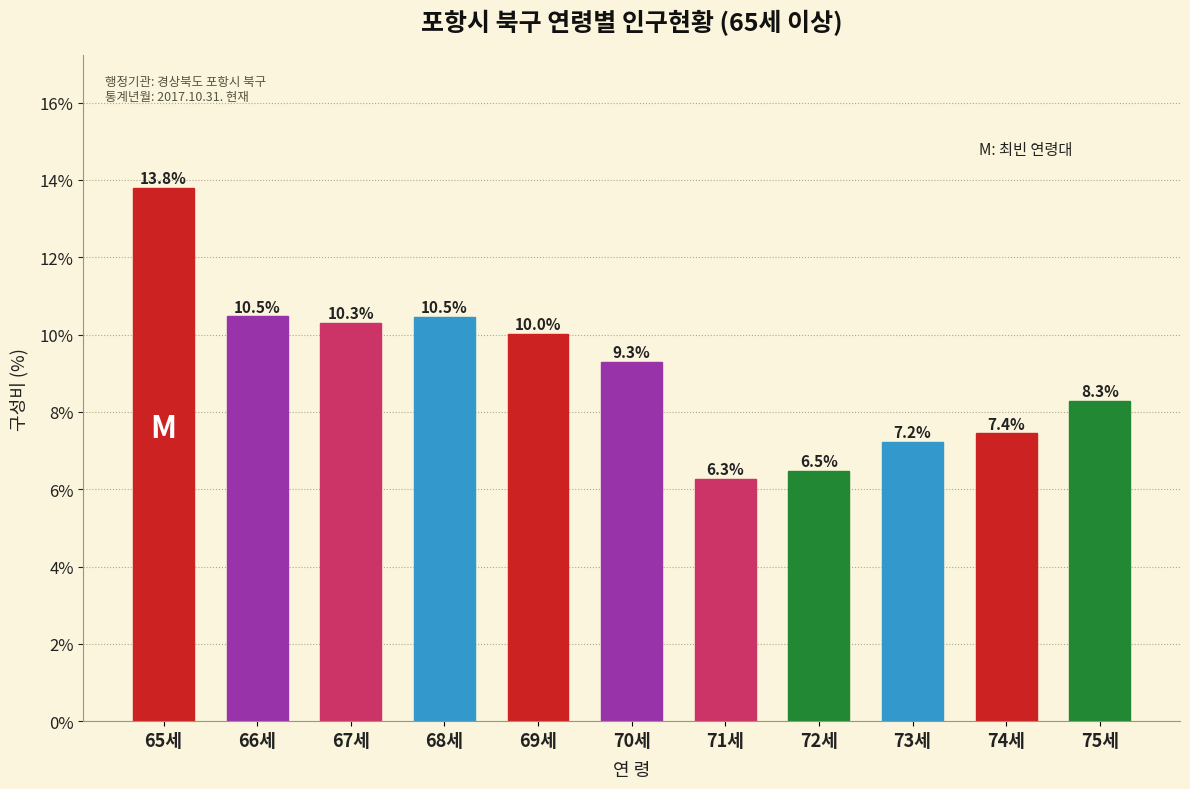

Reading right to left, what are all the values shown in this chart?

8.3	7.4	7.2	6.5	6.3	9.3	10.0	10.5	10.3	10.5	13.8